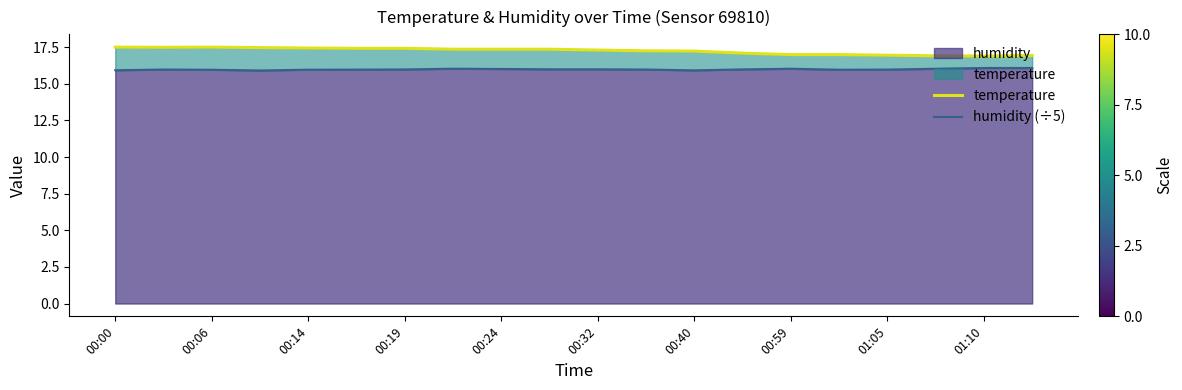

What are all the series names shown in the legend?

temperature, humidity